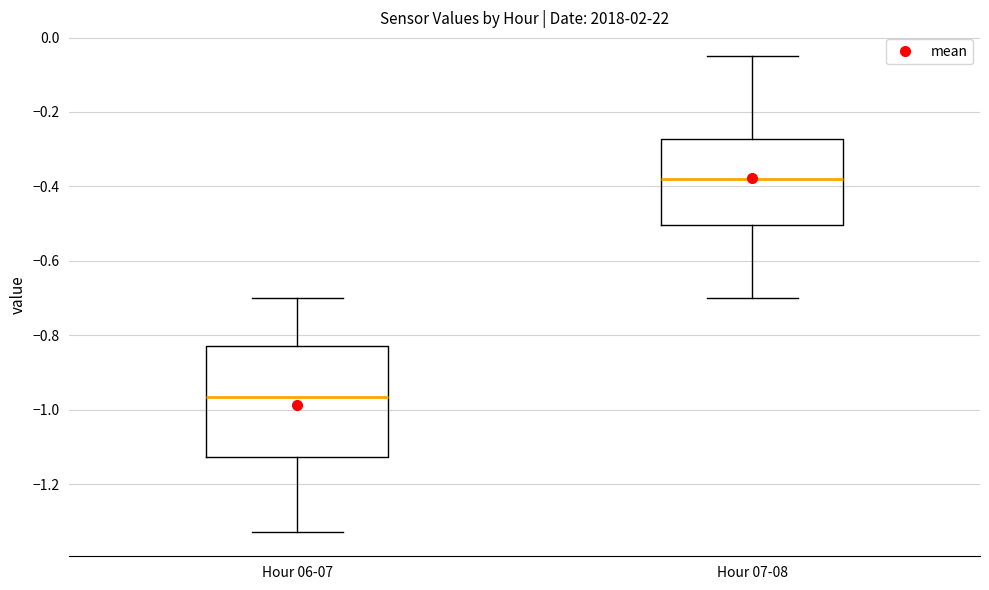

Reading left to right, transcribe this box plot: for each box, give where its median line is, the range the box spans, and where its two whiskers end, as read against the y-axis. The values are not printed on the chart, so give them approximately, as read against the axis.

Hour 06-07: median -0.96, box -1.12 to -0.82, whiskers -1.32 to -0.70
Hour 07-08: median -0.38, box -0.50 to -0.28, whiskers -0.70 to -0.04